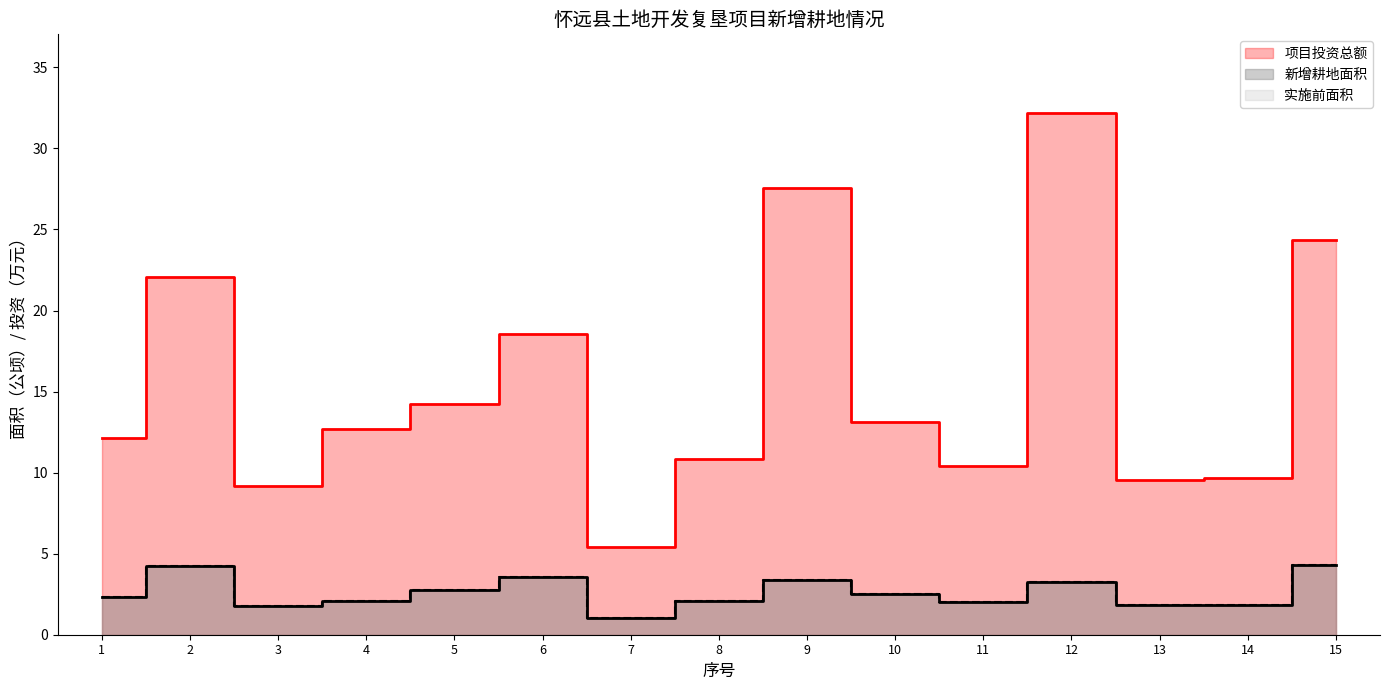

True or false: 新增耕地面积 and 实施前面积 cross at least once.

False